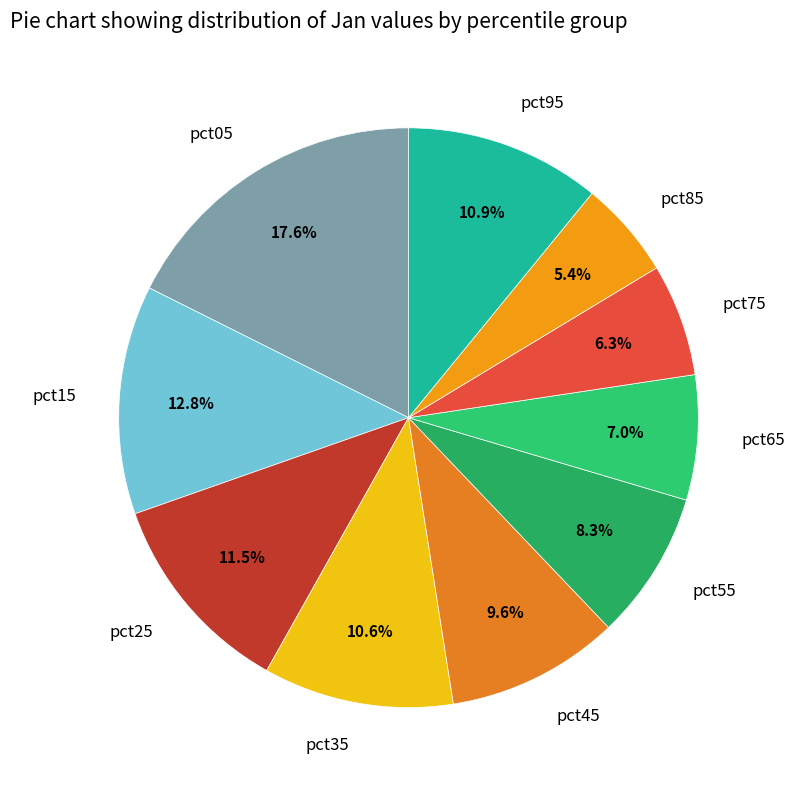

To the nearest percent, what is the combined percentage of pct55 and pct65?

15%